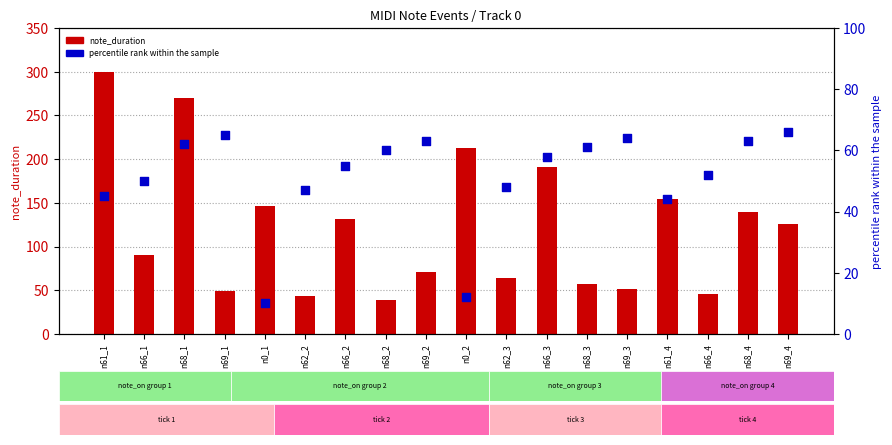

What is the total value across all series at n69_4?

192